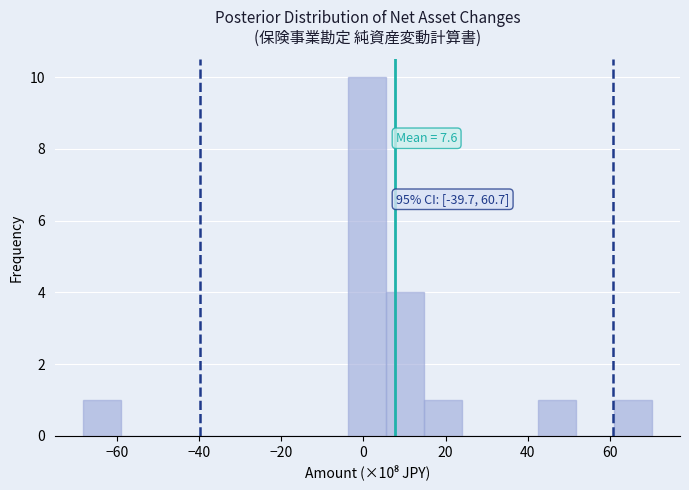

Over which range of the x-axis is the bar tallest?

-4 to 6